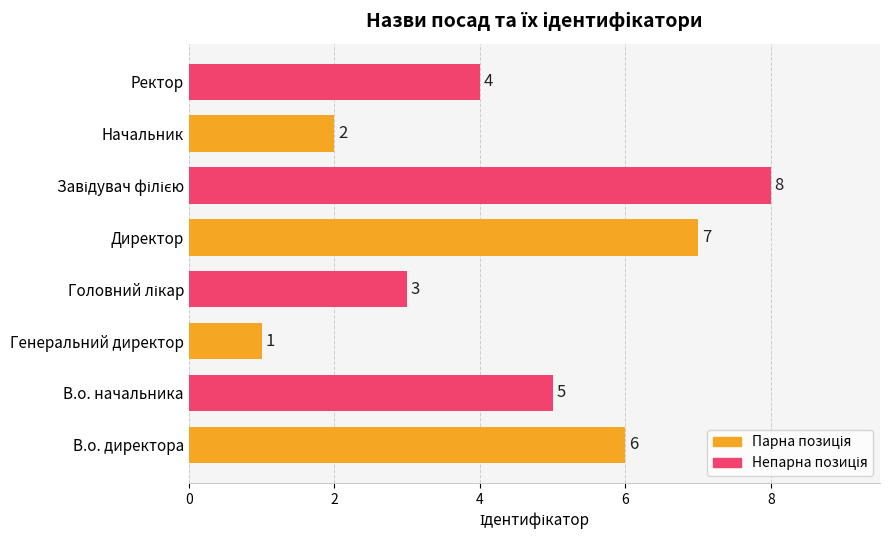

Are the bars grouped side by side (vs. stacked)?

No